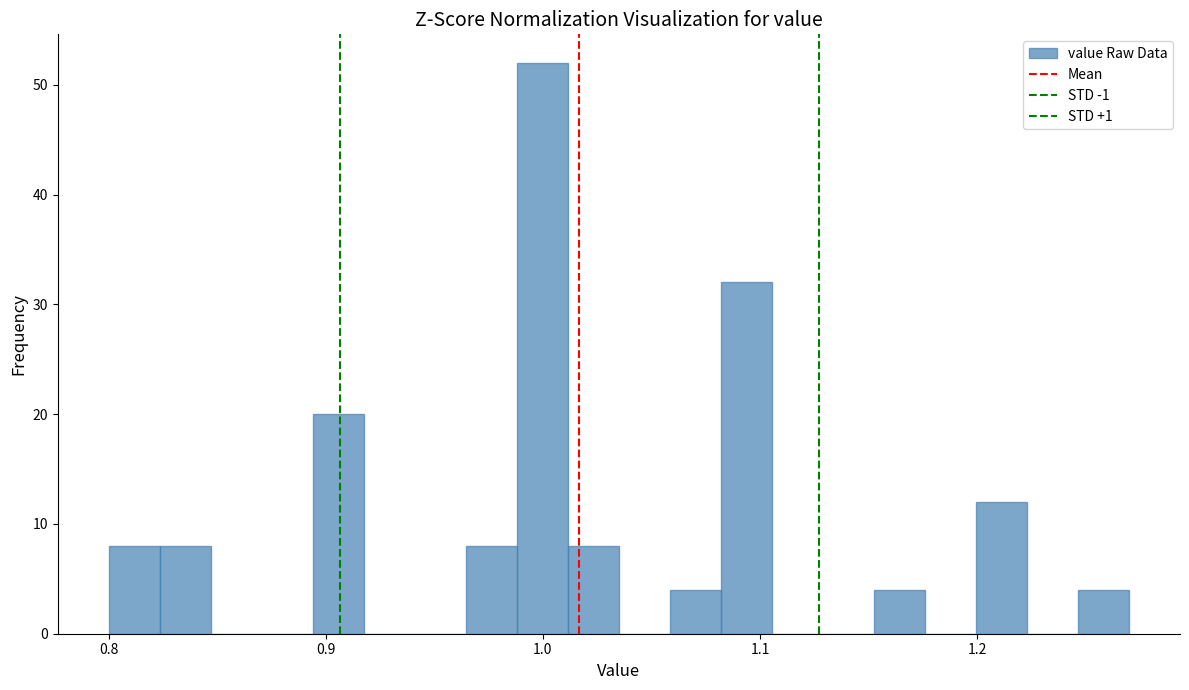

Around what value on the x-axis is the tallest bar? Give the approximate position of its centre, as read against the axis.

1.00